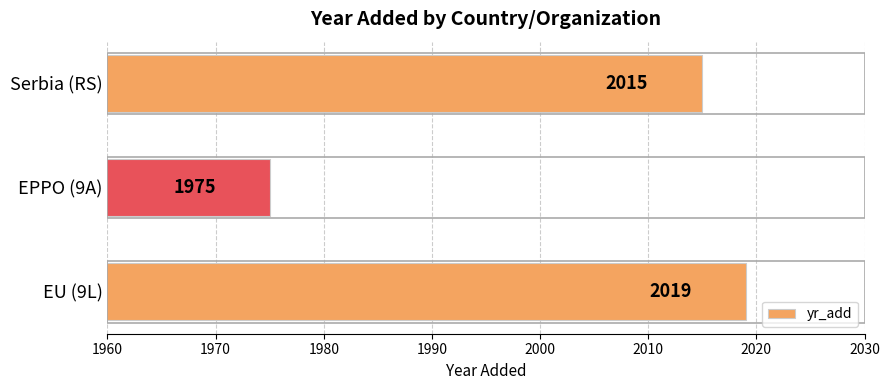

The chart shows a value of 2015 at Serbia (RS). True or false?

True